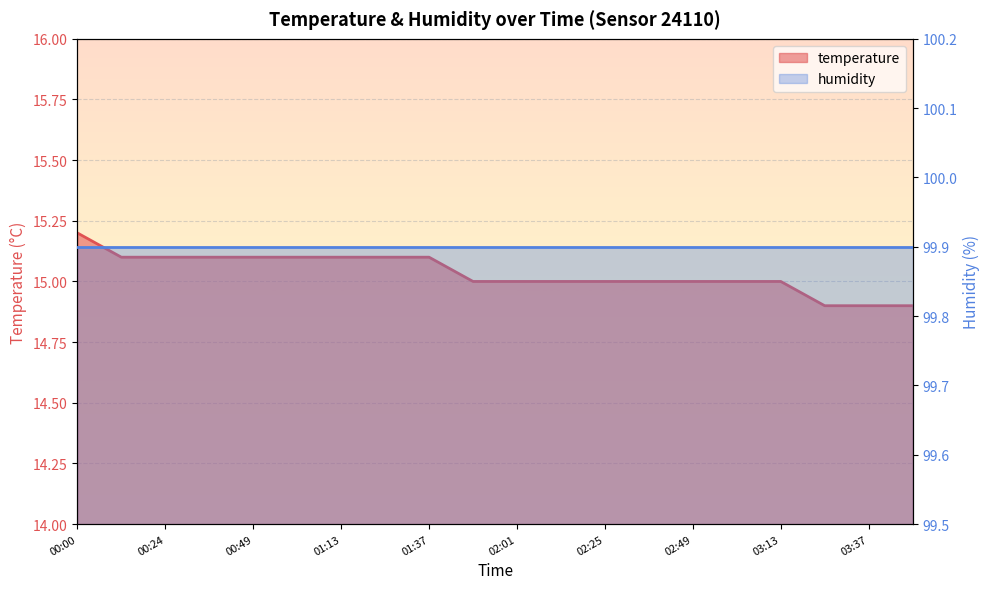

What is the change in value from 01:37 to 02:25?

-0.1